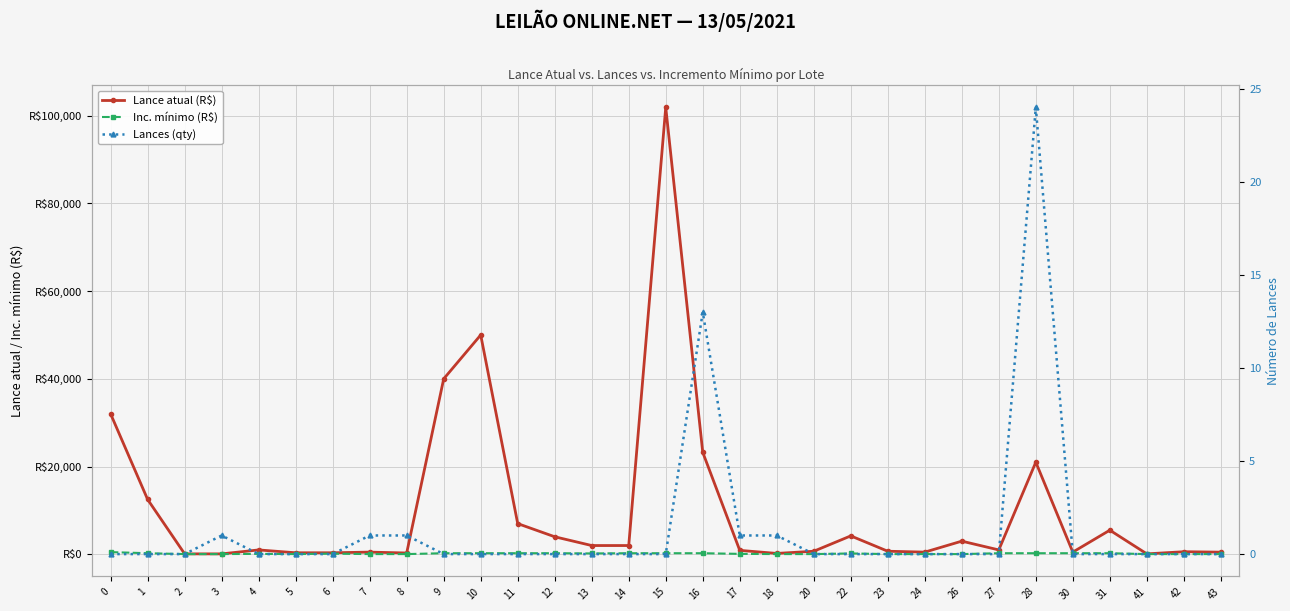

At which label is Lance atual (R$) closest to 51000?

10